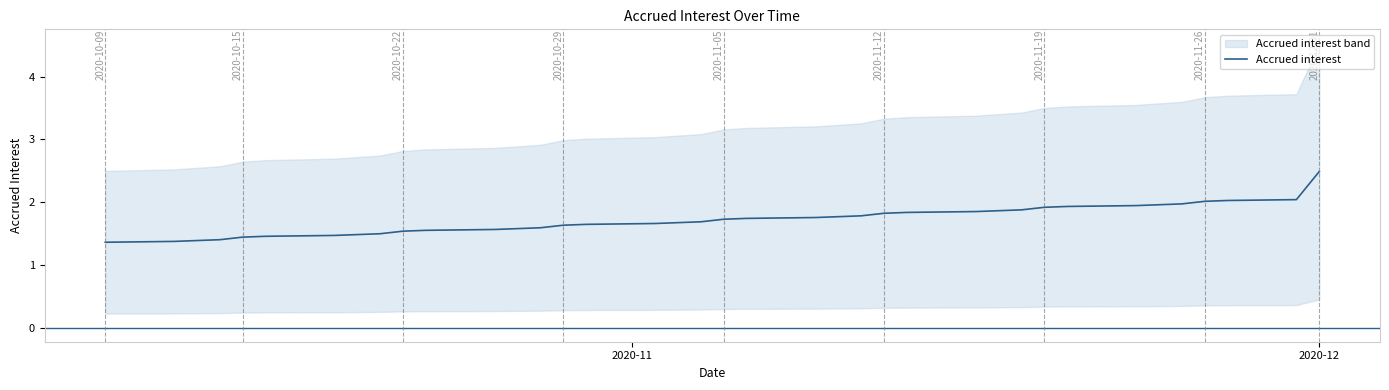

How many lines are shown in the chart?

1